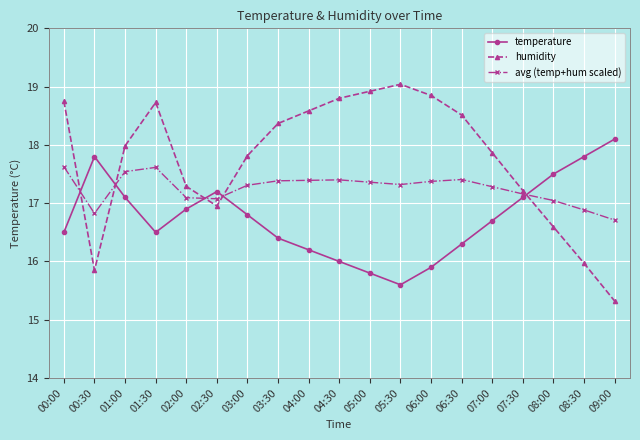

At which category does humidity reach its first local valley?

00:30